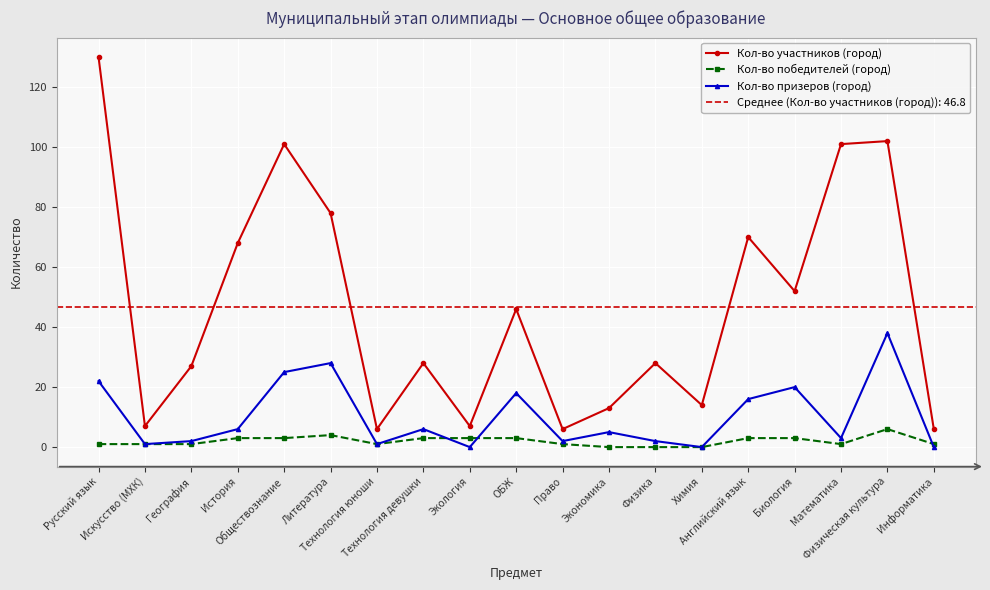

Rank the series by their average value, from highest to lowest.

Кол-во участников (город), Кол-во призеров (город), Кол-во победителей (город)